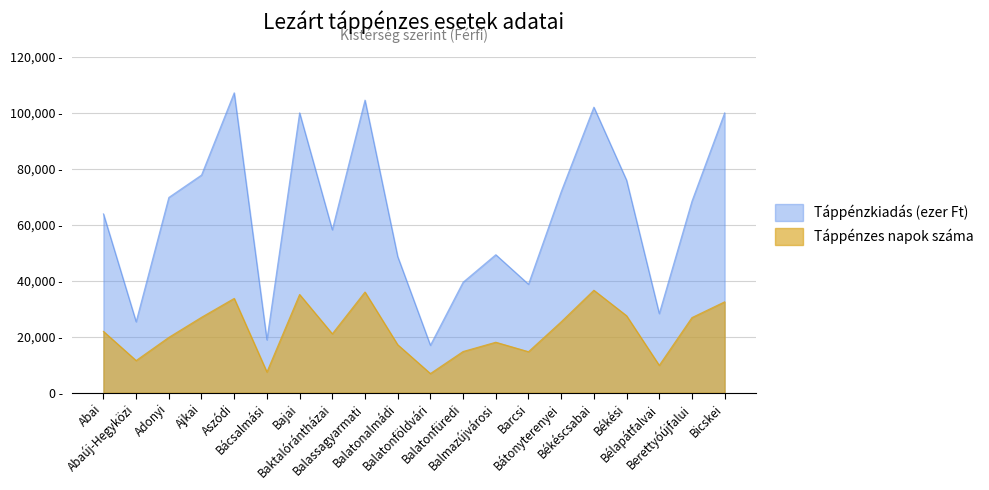

List the labels in order of Táppénzes napok száma value, largest first.

Békéscsabai, Balassagyarmati, Bajai, Aszódi, Bicskei, Békési, Ajkai, Berettyóújfalui, Bátonyterenyei, Abai, Baktalórántházai, Adonyi, Balmazújvárosi, Balatonalmádi, Balatonfüredi, Barcsi, Abaúj-Hegyközi, Bélapátfalvai, Bácsalmási, Balatonföldvári